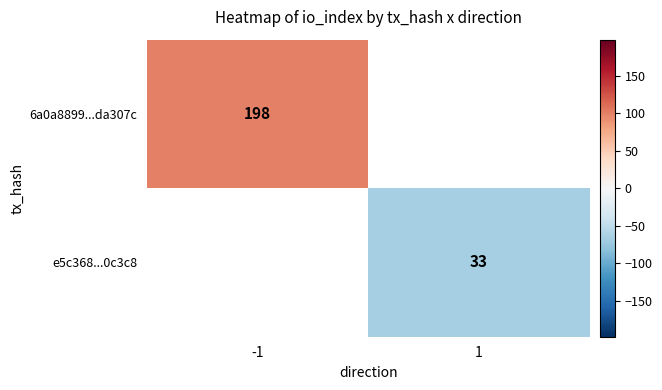

Count the number of data series in this chart.

2